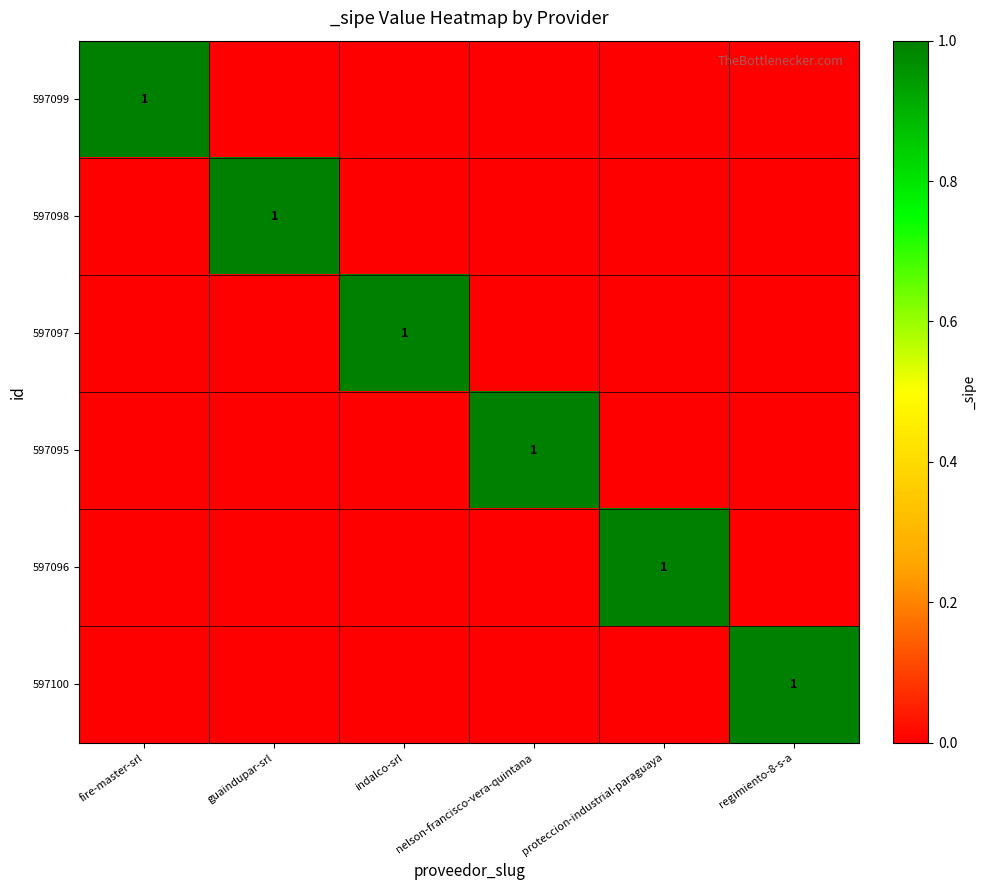

Is it true that 597095 equals 1 at nelson-francisco-vera-quintana?

True